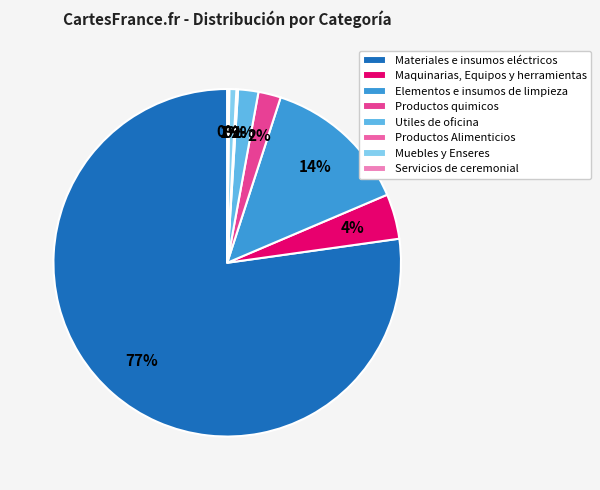

Count the number of slices in the pie.

7